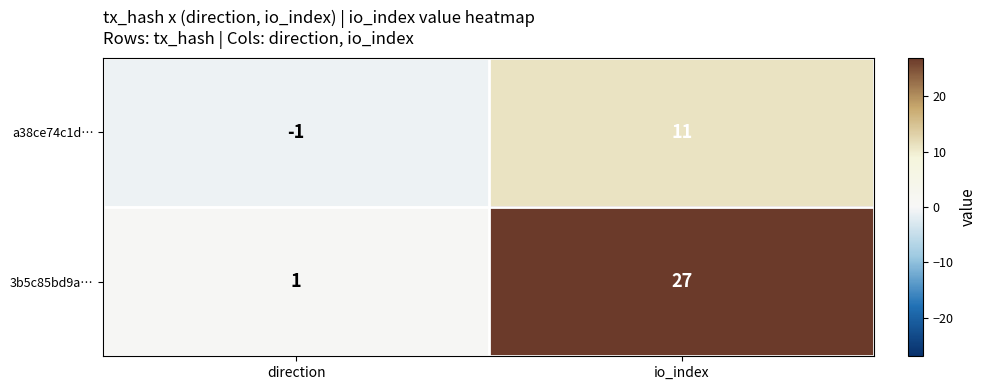

Rank the series by their average value, from highest to lowest.

3b5c85bd9a…, a38ce74c1d…